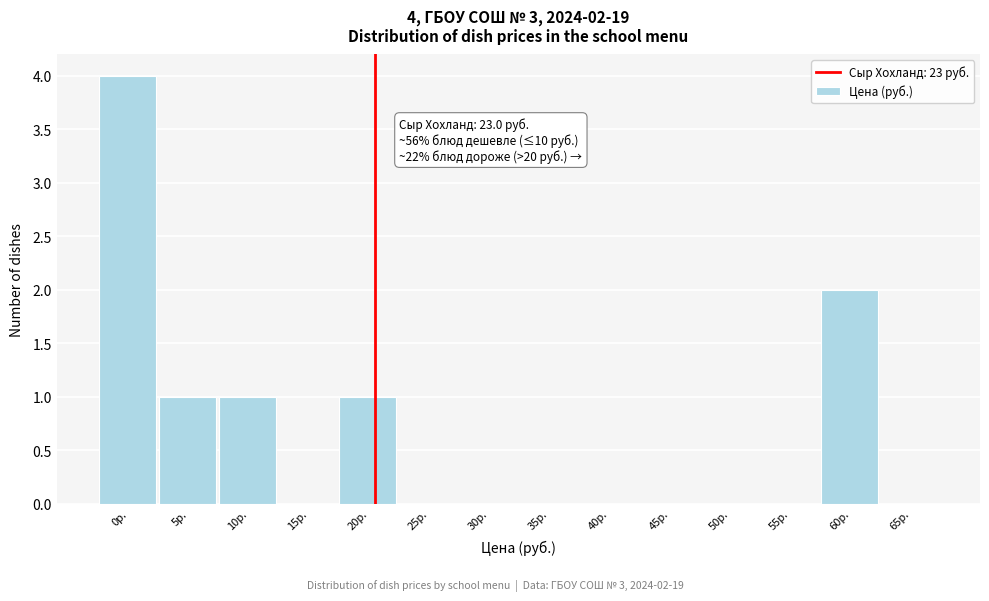

Reading left to right, extract all data points from this chart.

0р.=4	5р.=1	10р.=1	15р.=0	20р.=1	25р.=0	30р.=0	35р.=0	40р.=0	45р.=0	50р.=0	55р.=0	60р.=2	65р.=0